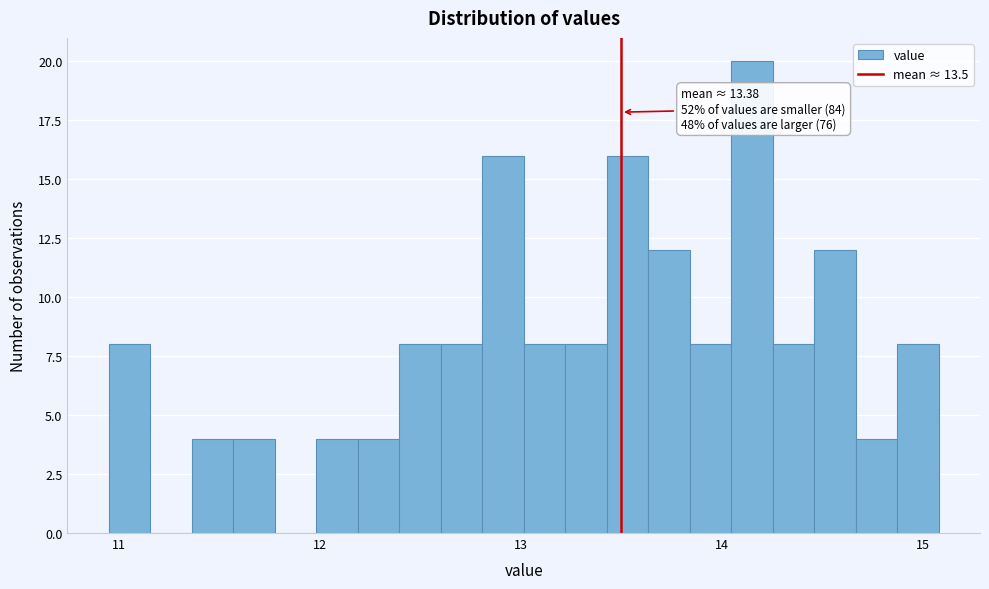

Around what value on the x-axis is the tallest bar? Give the approximate position of its centre, as read against the axis.

14.2